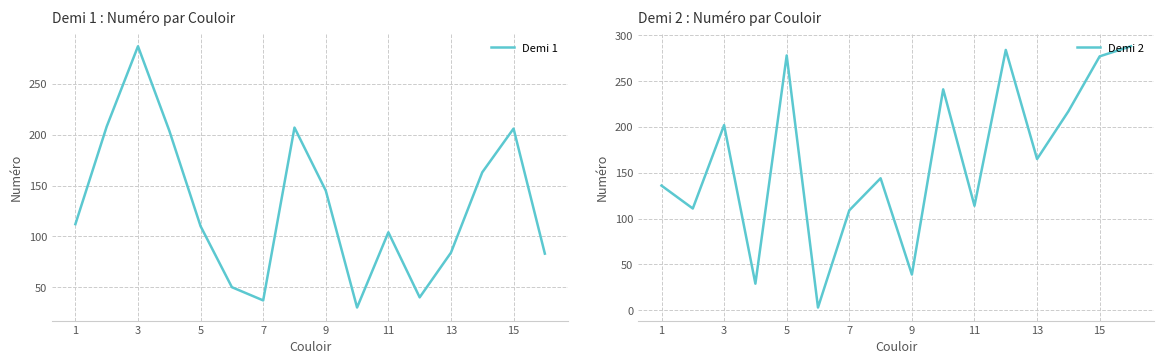

Where is the first local maximum for Demi 1?

3